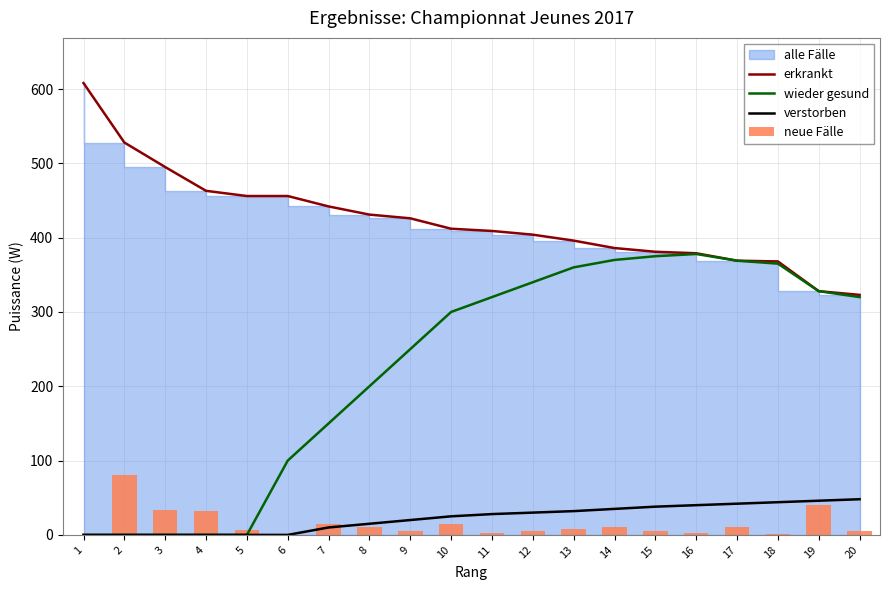

Which series has the largest range (max minus min)?

wieder gesund